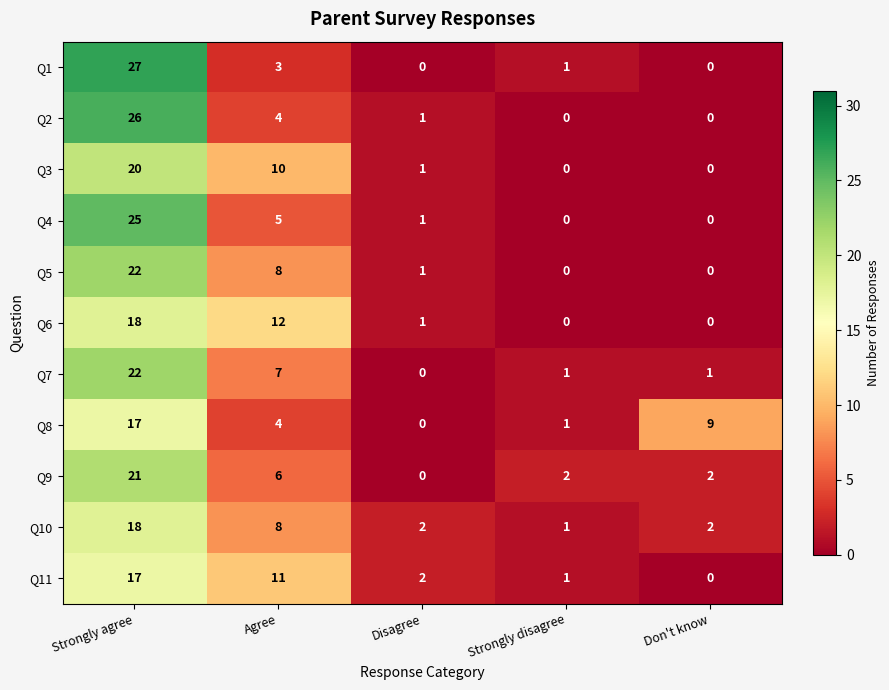

Is it true that Q9 equals 10 at Disagree?

False